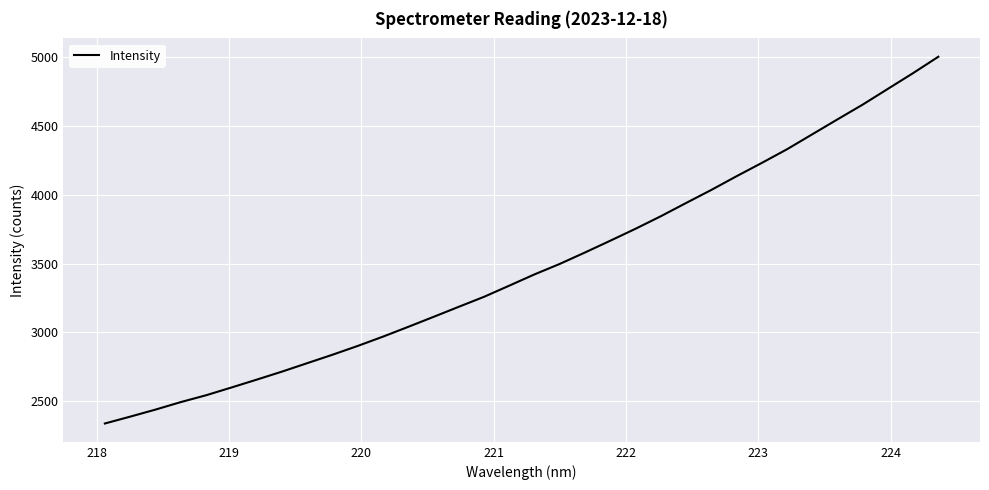

What is the difference between the maximum and minimum values?

2666.1